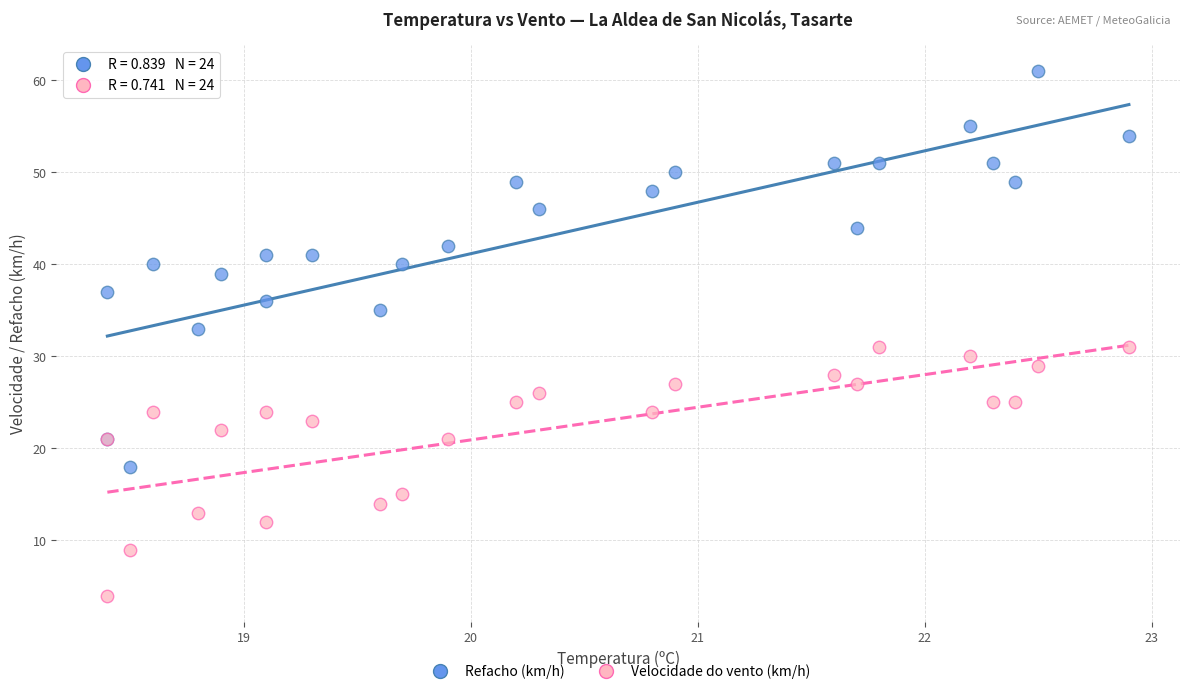

Which series contains the highest Y value?

Refacho (km/h)